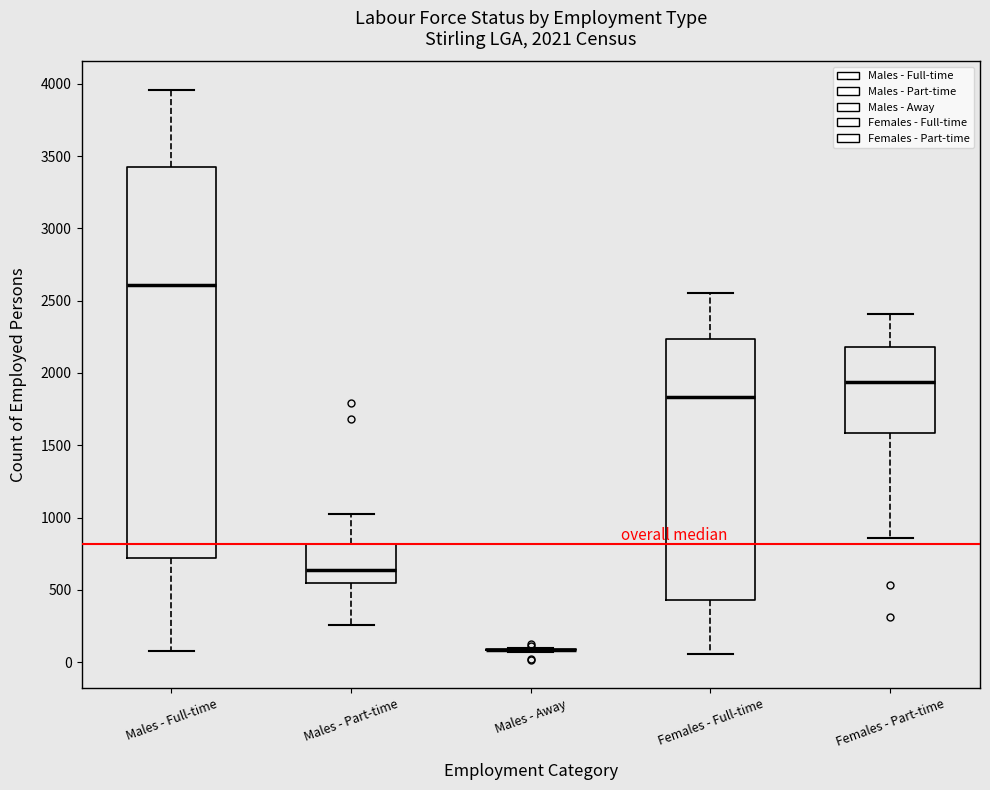

Comparing the boxes themselves (not the whiskers), which one is the tallest?

Males - Full-time